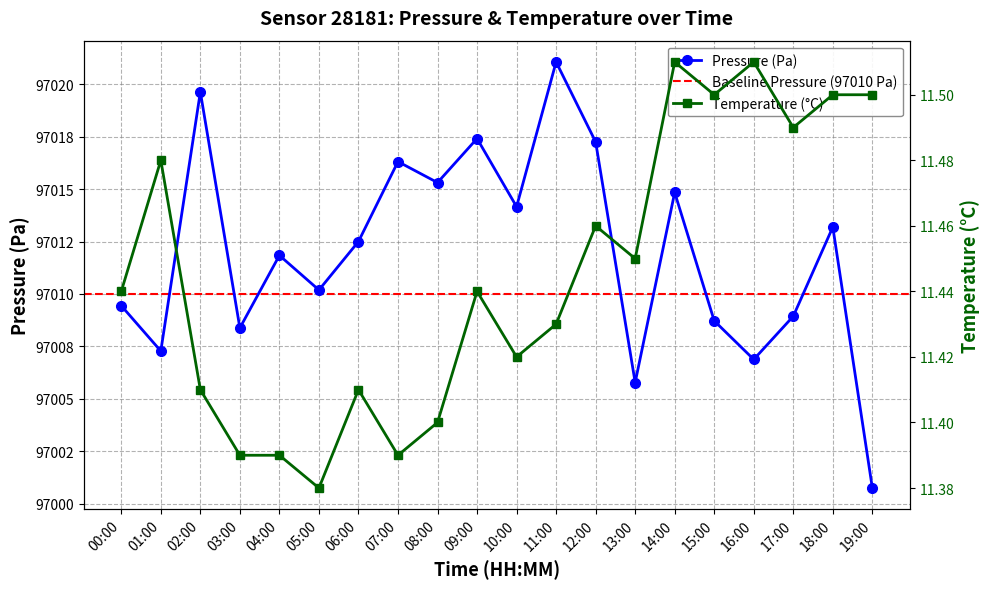

Is this an area chart (filled region under the line)?

No